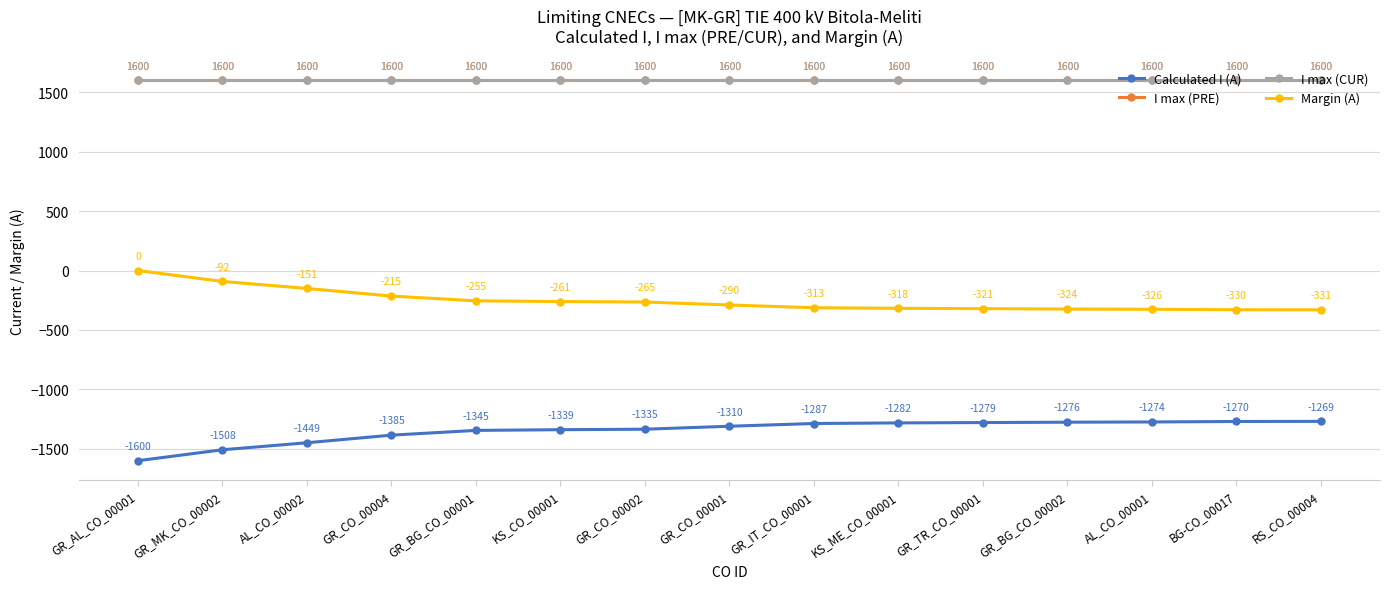

Reading left to right, extract all data points from this chart.

Calculated I (A): GR_AL_CO_00001=-1600	GR_MK_CO_00002=-1508	AL_CO_00002=-1449	GR_CO_00004=-1385	GR_BG_CO_00001=-1345	KS_CO_00001=-1339	GR_CO_00002=-1335	GR_CO_00001=-1310	GR_IT_CO_00001=-1287	KS_ME_CO_00001=-1282	GR_TR_CO_00001=-1279	GR_BG_CO_00002=-1276	AL_CO_00001=-1274	BG-CO_00017=-1270	RS_CO_00004=-1269
I max (PRE): GR_AL_CO_00001=1600	GR_MK_CO_00002=1600	AL_CO_00002=1600	GR_CO_00004=1600	GR_BG_CO_00001=1600	KS_CO_00001=1600	GR_CO_00002=1600	GR_CO_00001=1600	GR_IT_CO_00001=1600	KS_ME_CO_00001=1600	GR_TR_CO_00001=1600	GR_BG_CO_00002=1600	AL_CO_00001=1600	BG-CO_00017=1600	RS_CO_00004=1600
I max (CUR): GR_AL_CO_00001=1600	GR_MK_CO_00002=1600	AL_CO_00002=1600	GR_CO_00004=1600	GR_BG_CO_00001=1600	KS_CO_00001=1600	GR_CO_00002=1600	GR_CO_00001=1600	GR_IT_CO_00001=1600	KS_ME_CO_00001=1600	GR_TR_CO_00001=1600	GR_BG_CO_00002=1600	AL_CO_00001=1600	BG-CO_00017=1600	RS_CO_00004=1600
Margin (A): GR_AL_CO_00001=0	GR_MK_CO_00002=-92	AL_CO_00002=-151	GR_CO_00004=-215	GR_BG_CO_00001=-255	KS_CO_00001=-261	GR_CO_00002=-265	GR_CO_00001=-290	GR_IT_CO_00001=-313	KS_ME_CO_00001=-318	GR_TR_CO_00001=-321	GR_BG_CO_00002=-324	AL_CO_00001=-326	BG-CO_00017=-330	RS_CO_00004=-331